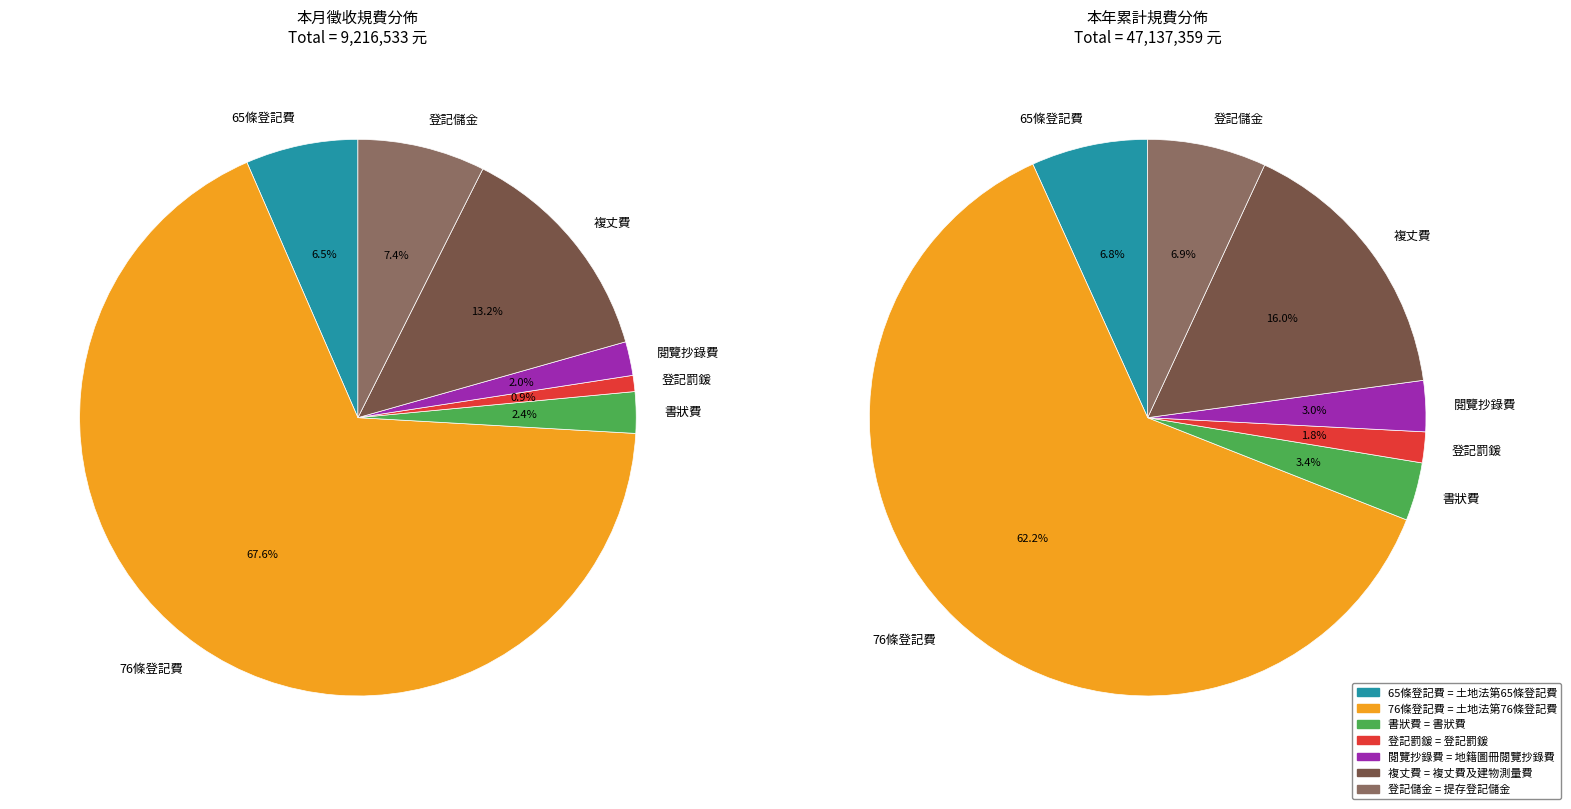

What is the change in value from 書狀費 to 複丈費及建物測量費?

+995000